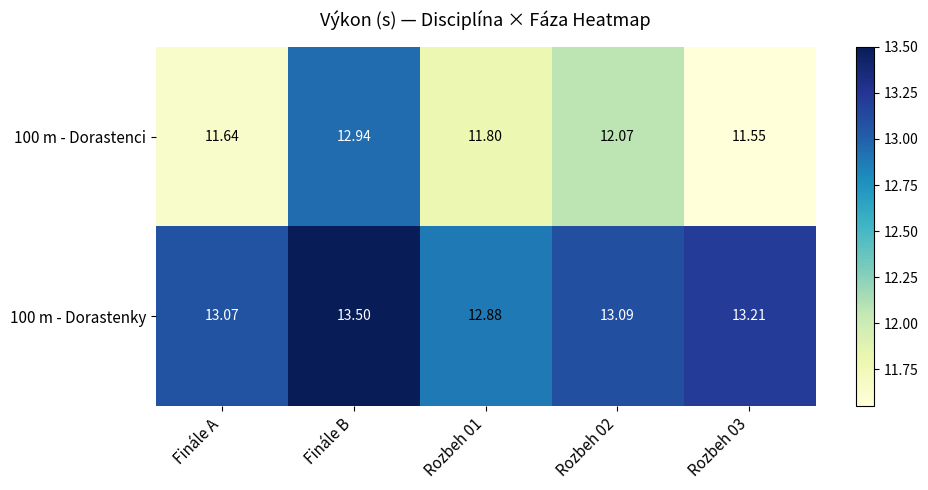

Is the value of 100 m - Dorastenci at Finále A greater than the value of 100 m - Dorastenky at Finále A?

No